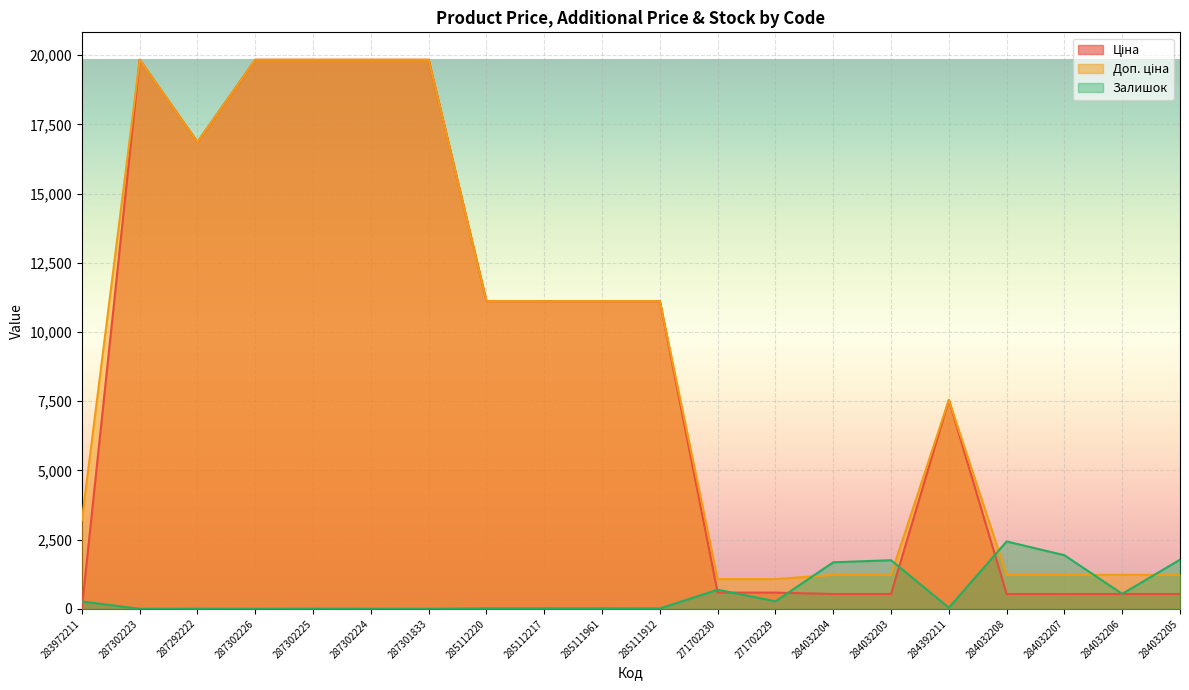

At which label does Залишок reach its minimum?

287301833